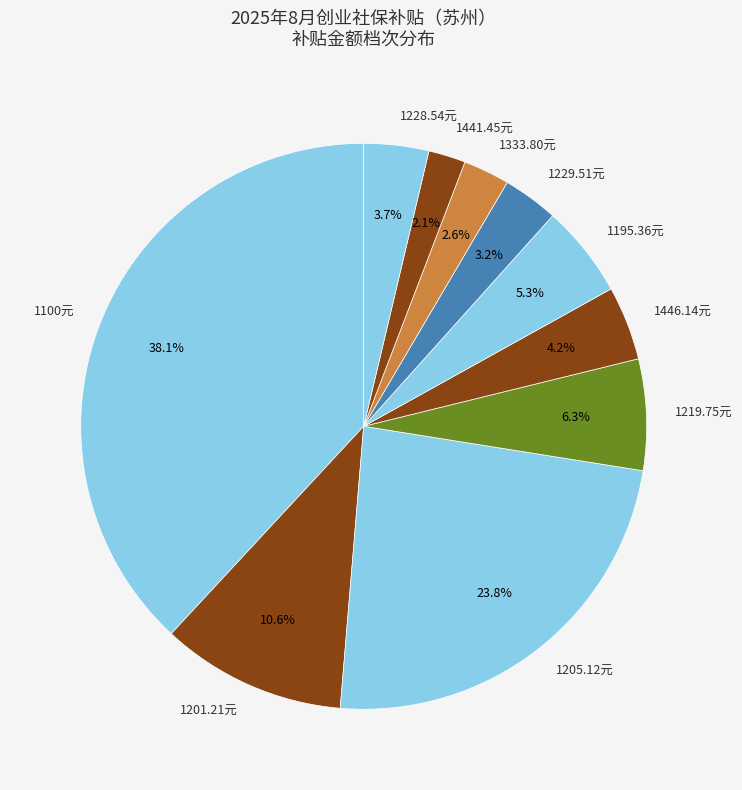

Combined, what portion of the pie is 1333.80元 and 1201.21元?

13.2%